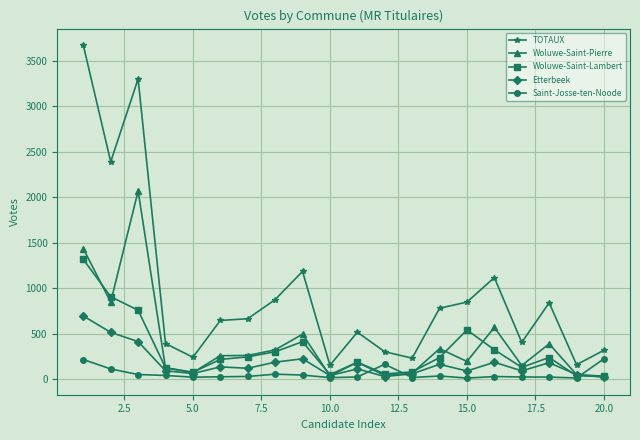

What is the maximum value shown in the chart?

3671